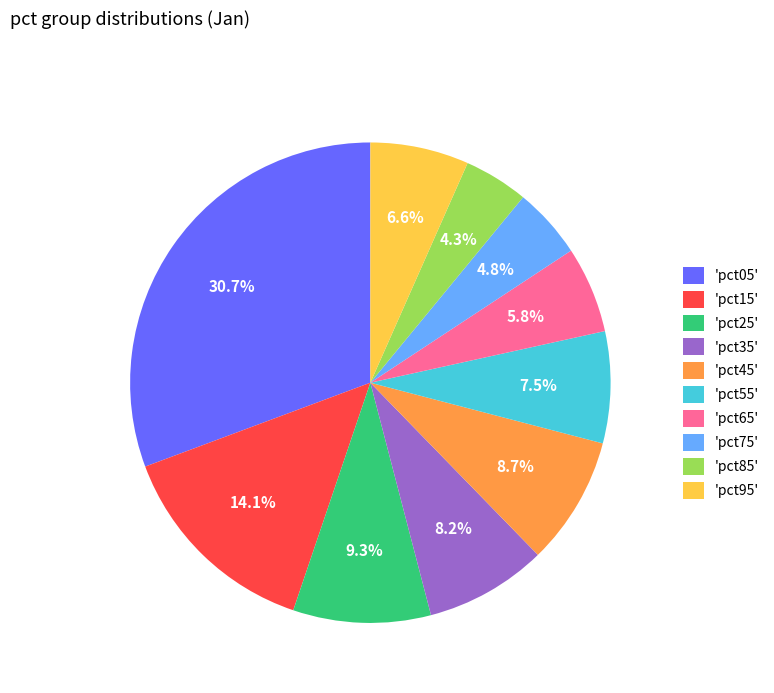

What is the ratio of the value at 'pct25' to the value at 'pct05'?

0.3